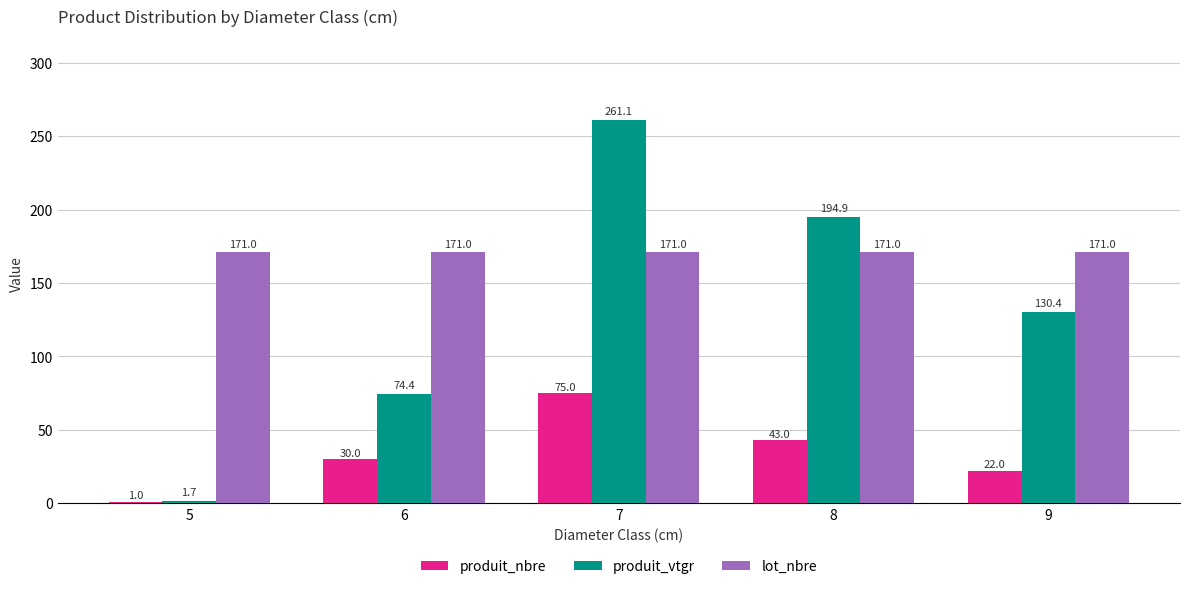

Rank the series at 6 from lowest to highest value.

produit_nbre, produit_vtgr, lot_nbre